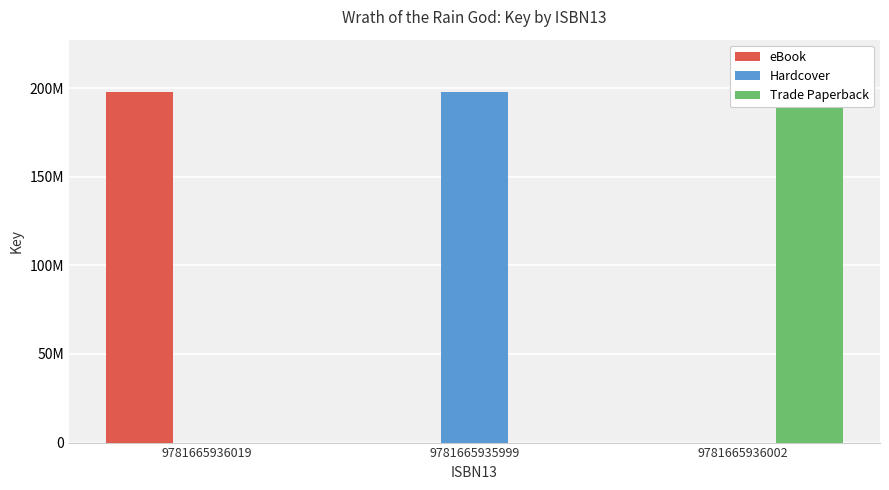

What is the label of the 3rd bar from the right?

9781665936019